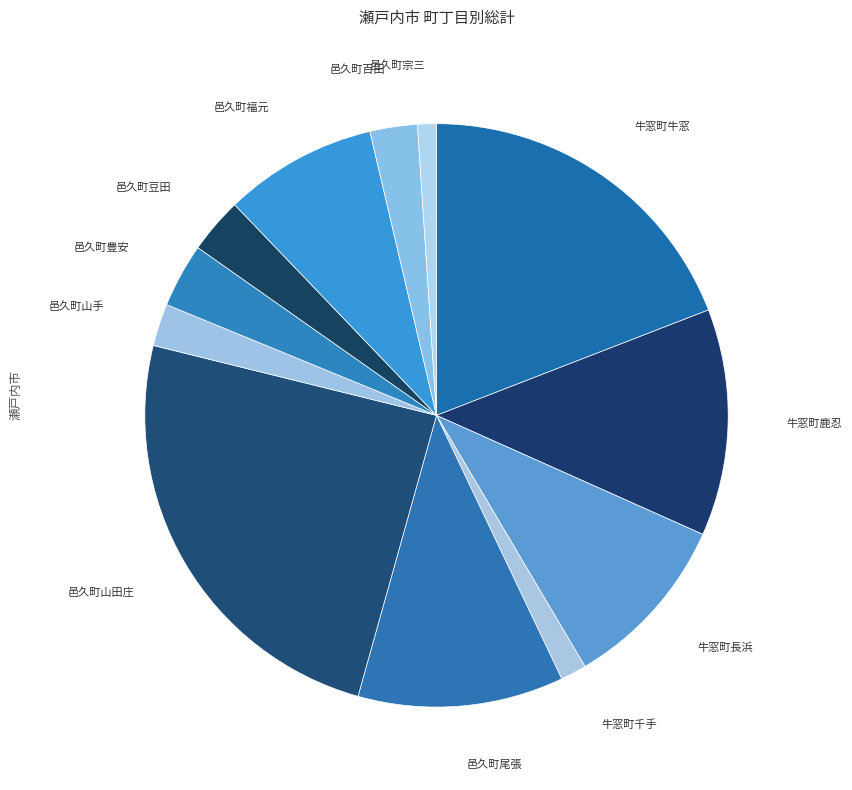

Is there any slice that represents more than half of the pie?

No